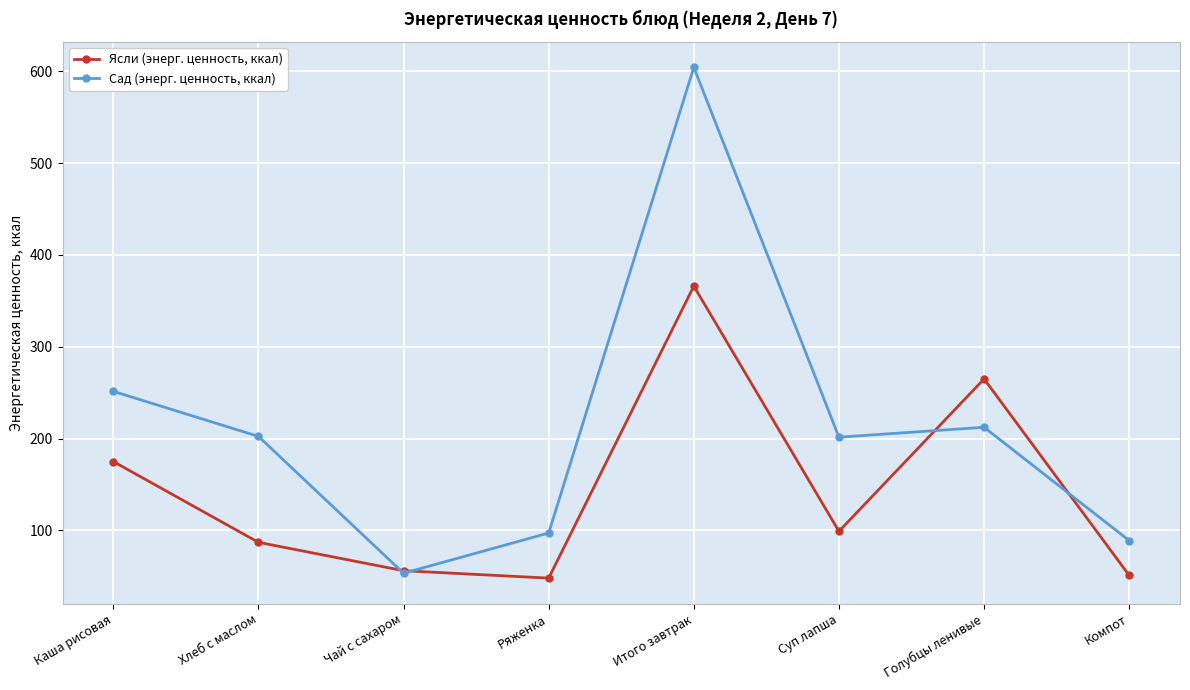

The Ясли (энерг. ценность, ккал) series shows 51.0 at Компот. True or false?

True